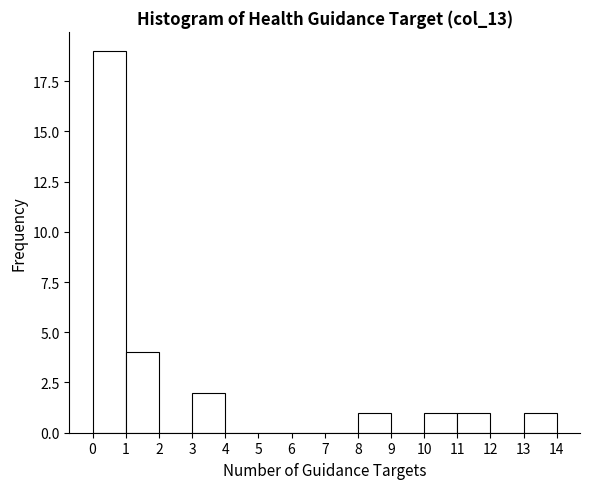

Over which range of the x-axis is the bar tallest?

0 to 1